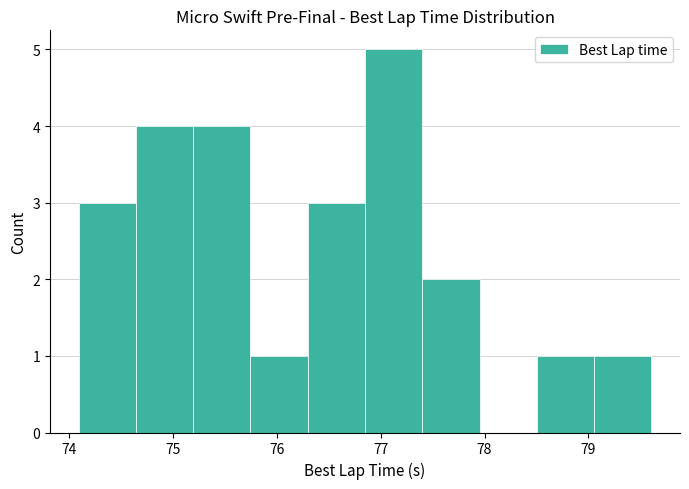

Reading left to right, list every bar in this chart as the range it spans on the x-axis followed by its height. Neither the bar edges nor the heights are printed on the chart, so give them approximately, as read against the axes.

74.1 to 74.6: 3
74.6 to 75.2: 4
75.2 to 75.7: 4
75.7 to 76.3: 1
76.3 to 76.8: 3
76.8 to 77.4: 5
77.4 to 78.0: 2
78.0 to 78.5: 0
78.5 to 79.1: 1
79.1 to 79.6: 1